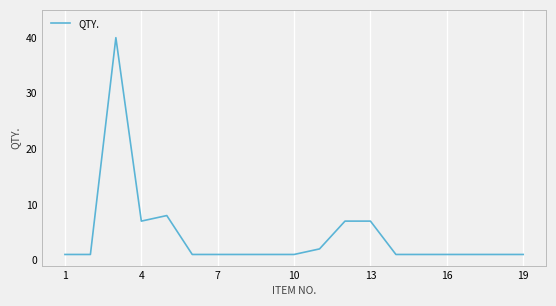

Reading left to right, list all the values displayed in this chart.

1	1	40	7	8	1	1	1	1	1	2	7	7	1	1	1	1	1	1